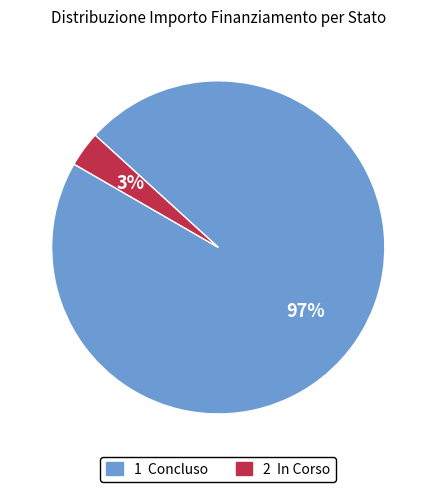

Count the number of slices in the pie.

2